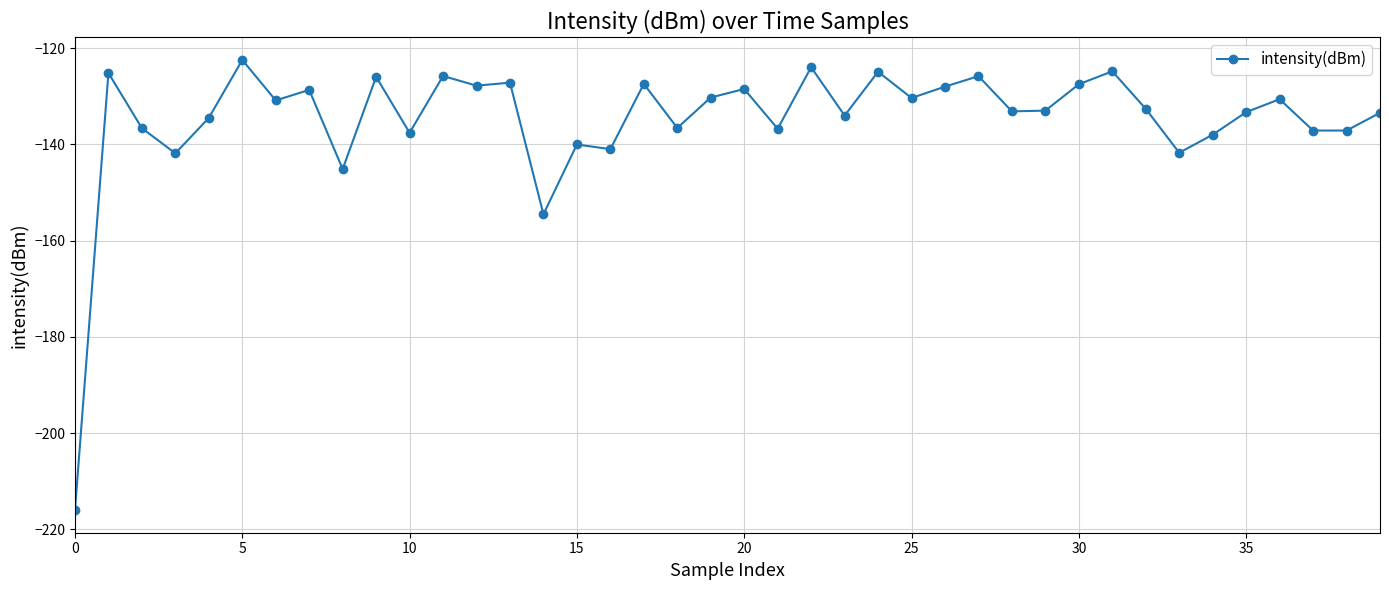

What is the value of the 23rd point from the left?

-124.0